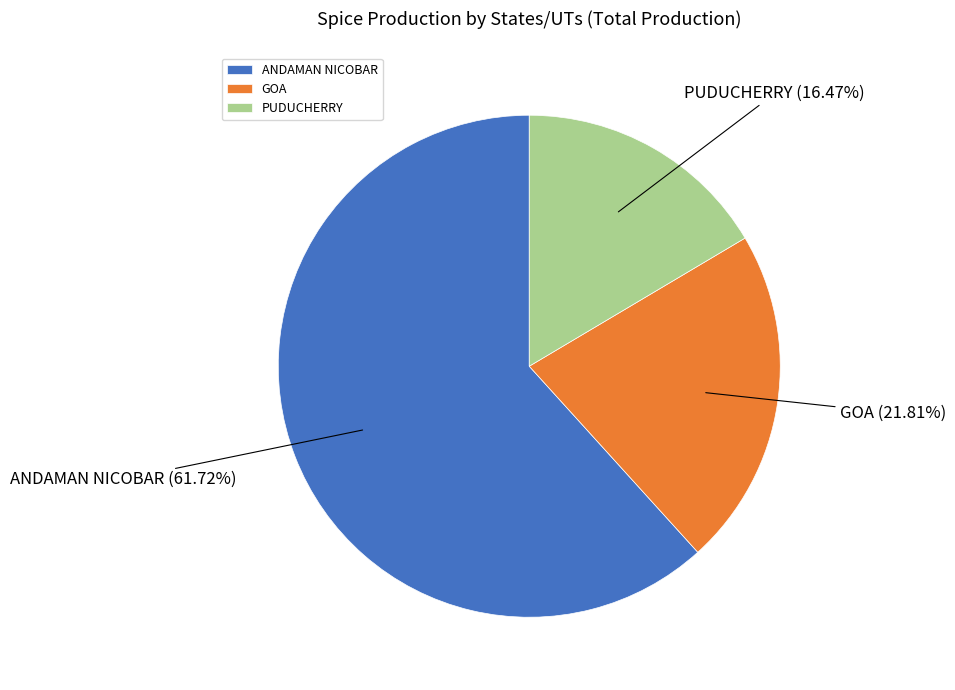

To the nearest percent, what percentage of the pie is PUDUCHERRY?

16%